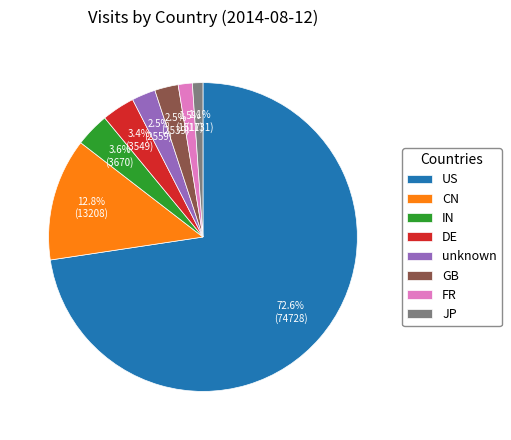

Which category has the biggest portion of the pie?

US